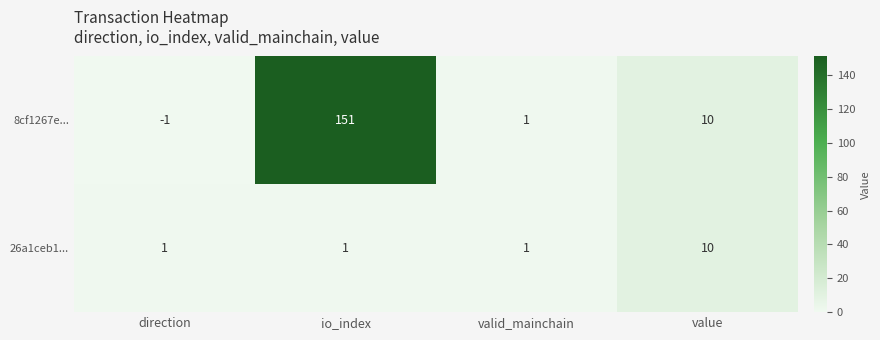

Where does the 8cf1267e... series first go above 10?

io_index